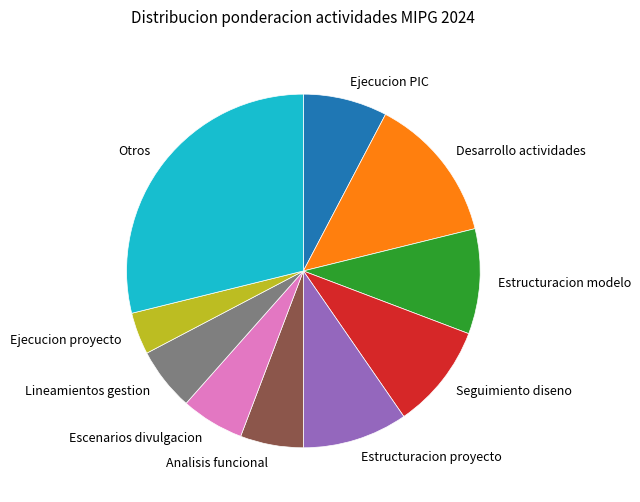

Which category has the biggest portion of the pie?

Otros